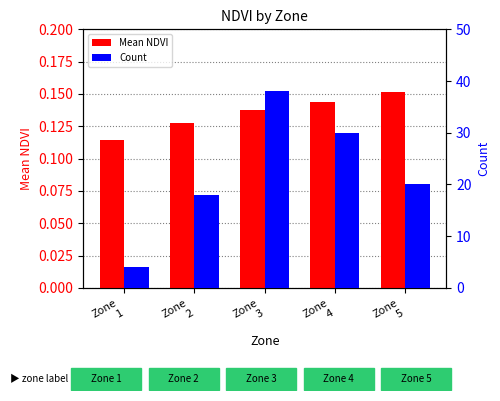

Rank the series at Zone
4 from highest to lowest value.

Count, Mean NDVI